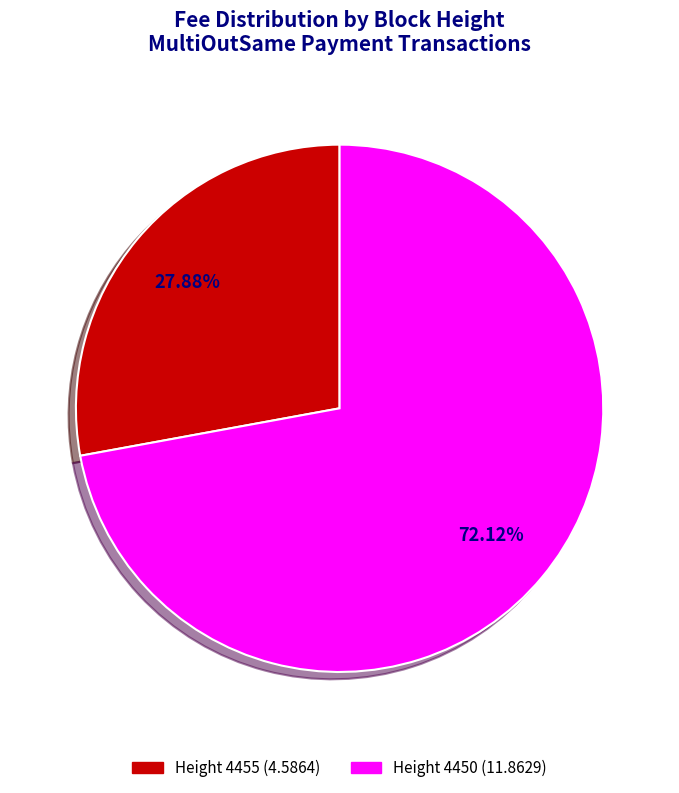

Approximately how many times larger is the value at Height 4450 (11.8629) compared to Height 4455 (4.5864)?

2.6